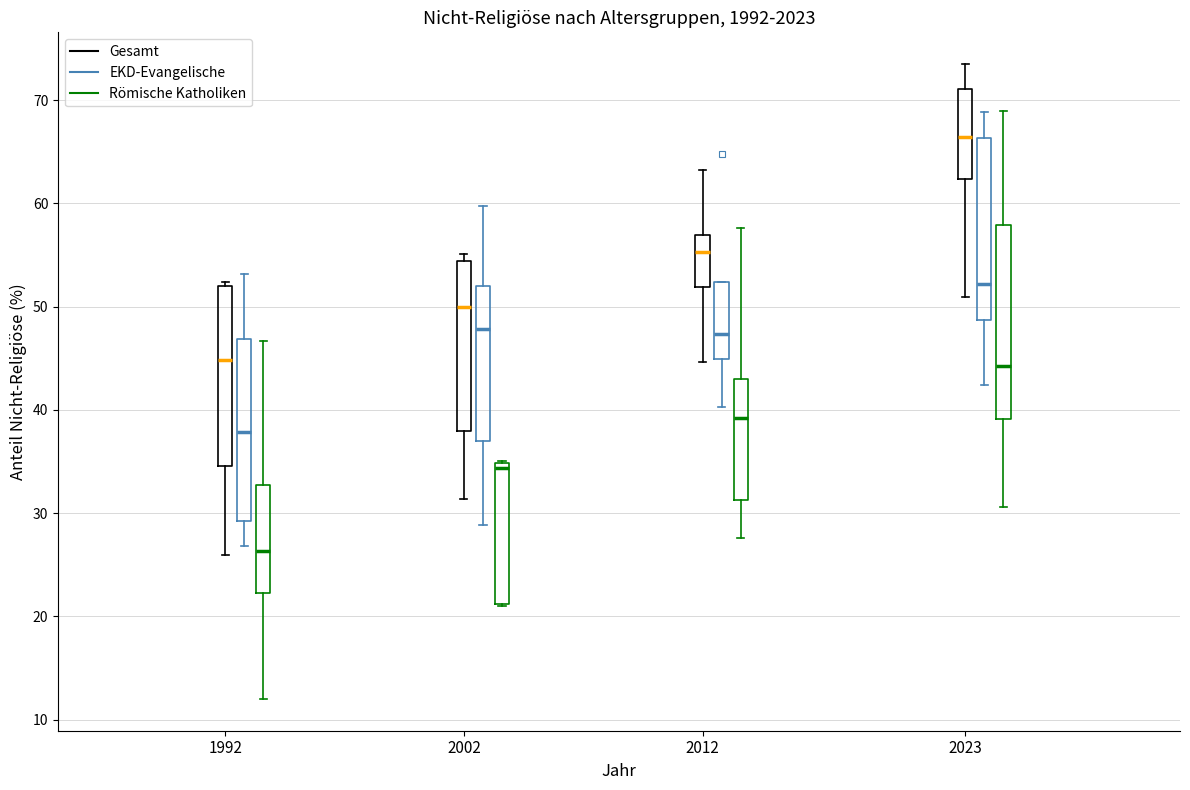

Comparing the boxes themselves (not the whiskers), which one is the tallest?

2023 (Römische Katholiken)